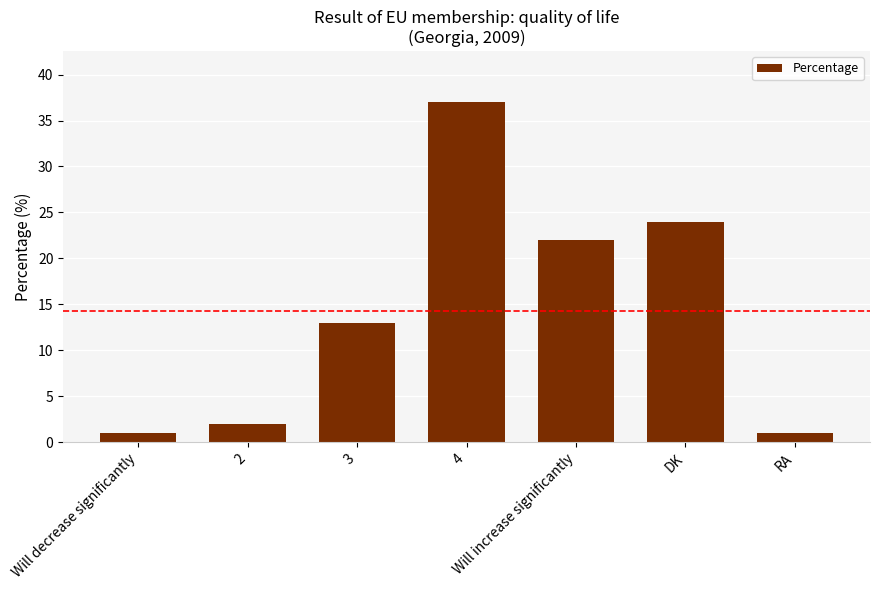

What is the ratio of the value at Will increase significantly to the value at 3?

1.7